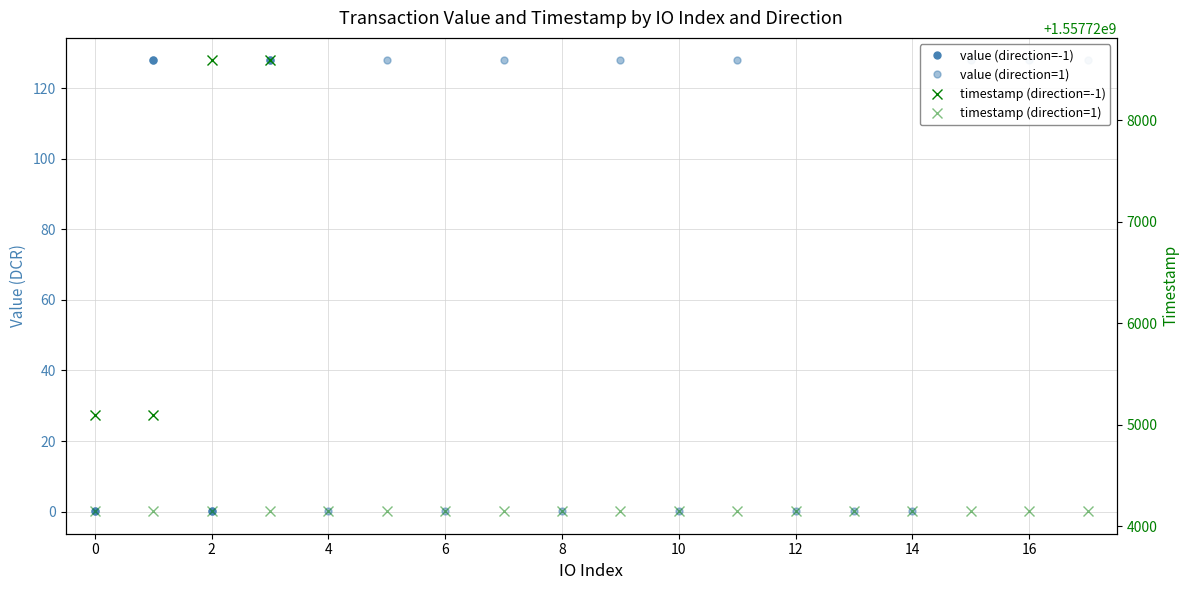

The value (direction=1) series shows 0.2 at 14. True or false?

False